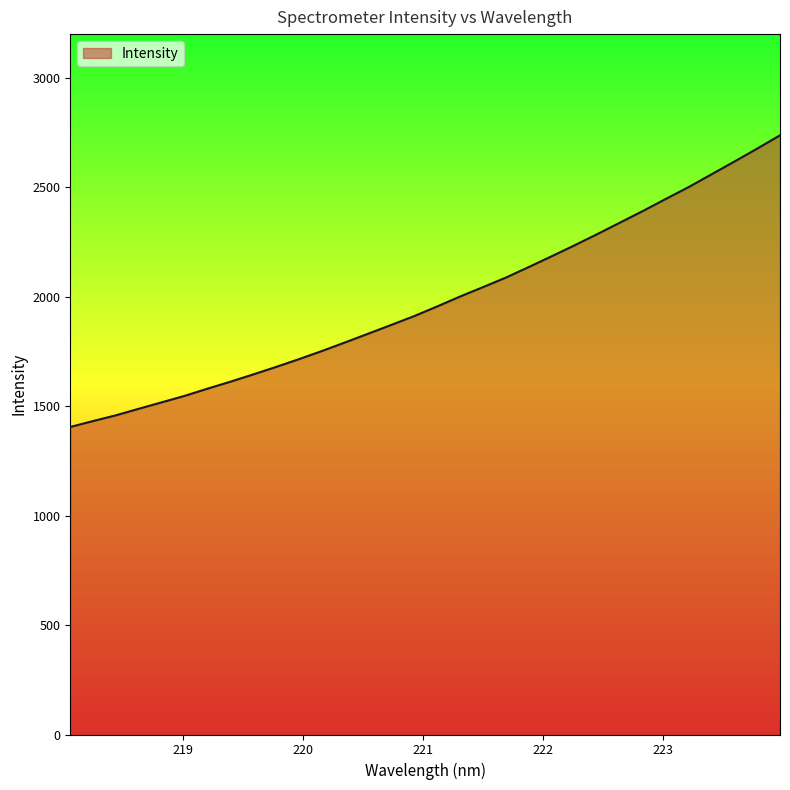

What is the difference between the second highest and second lowest values?

1244.4